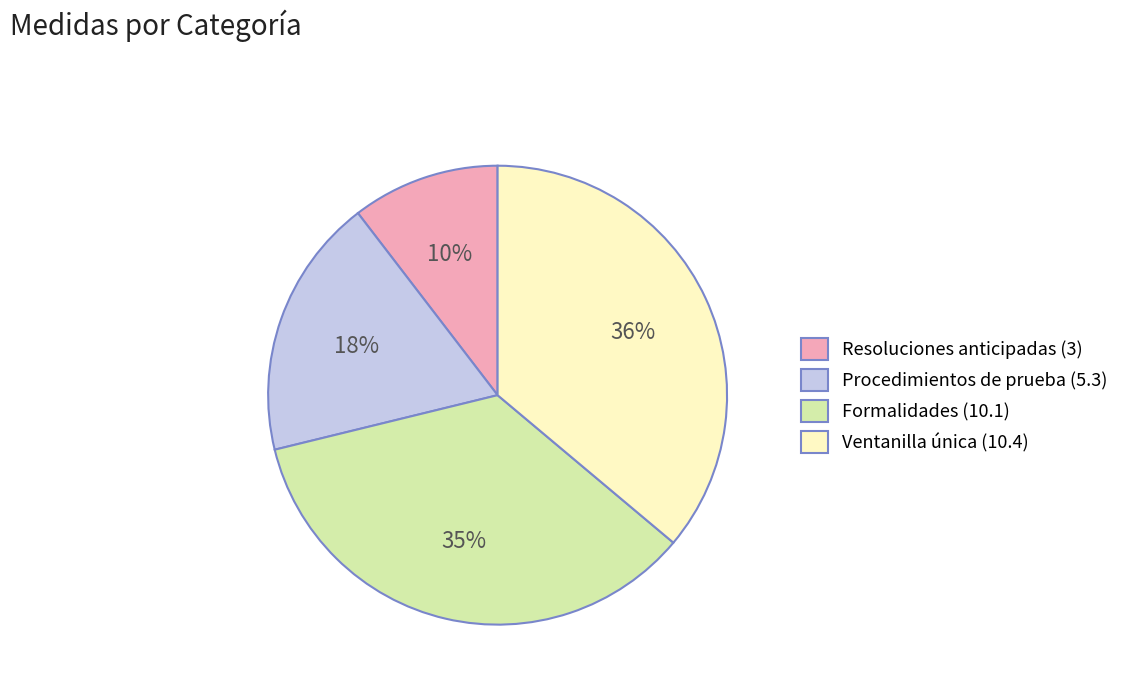

To the nearest percent, what is the average slice percentage?

25%